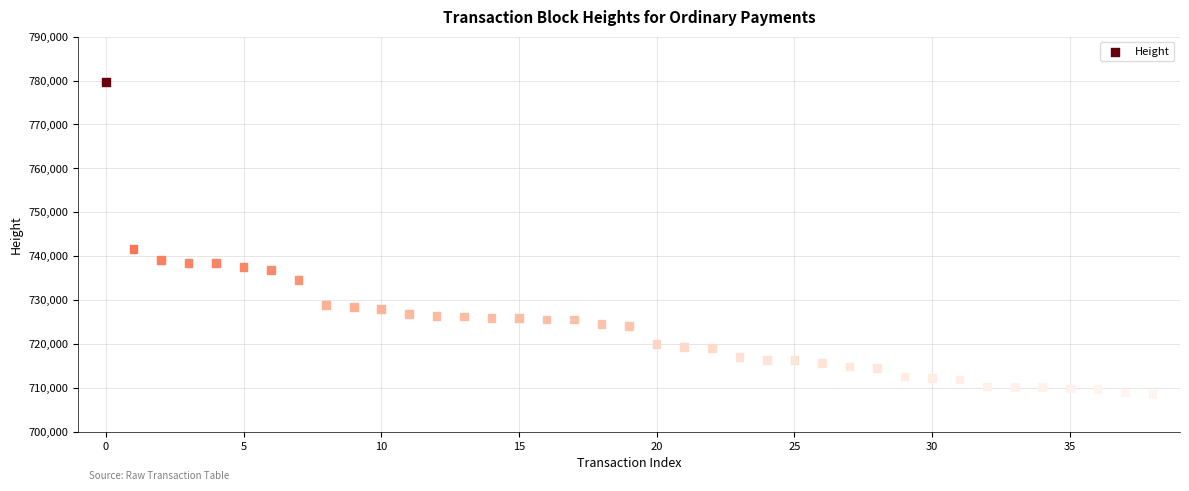

What Y value in the scatter plot is closest to 744107?

741557